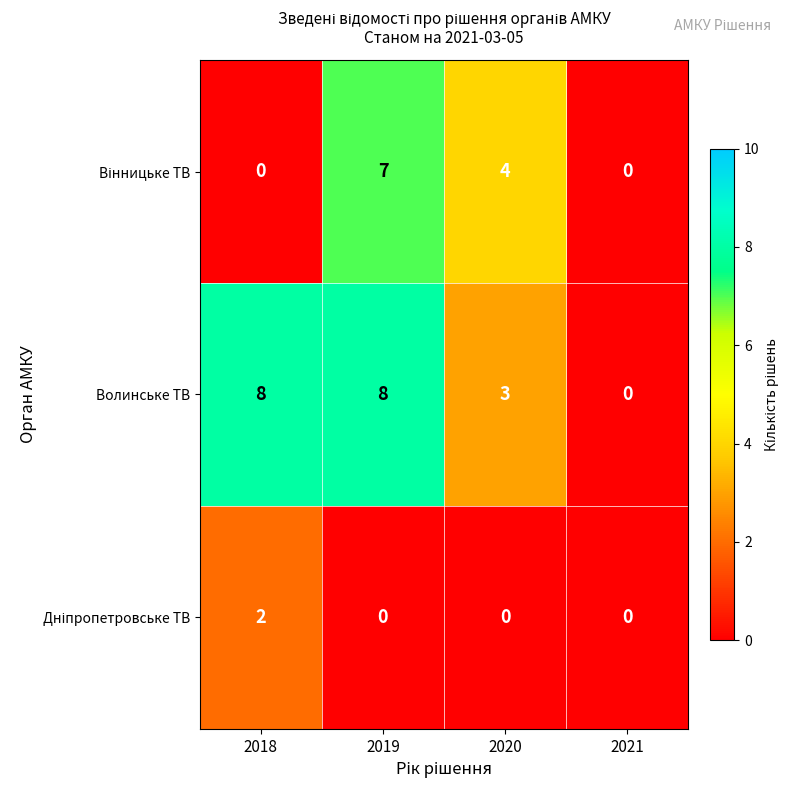

What is the spread (max minus min) of values at 2020?

4